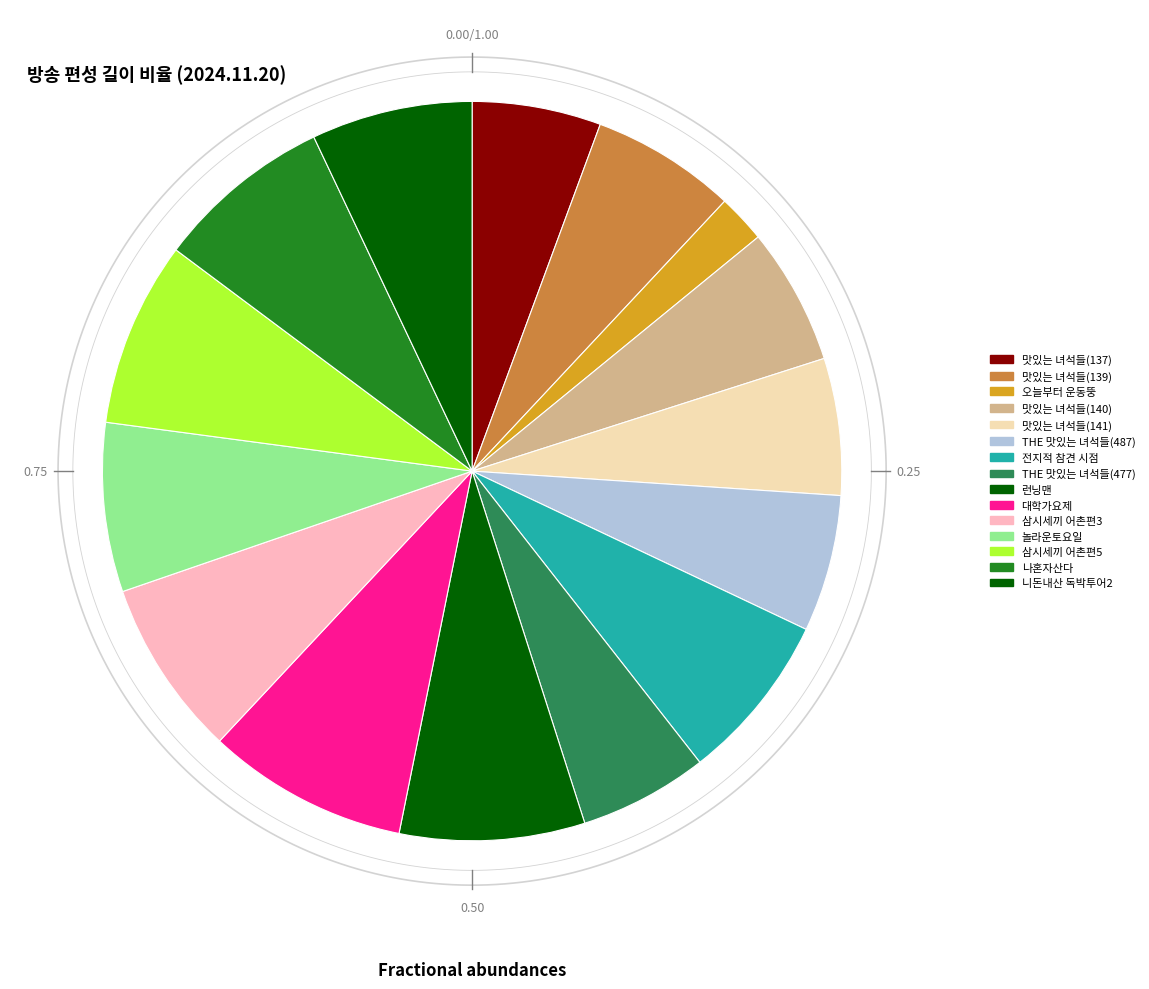

True or false: 맛있는 녀석들(137) accounts for 1% of the total.

False